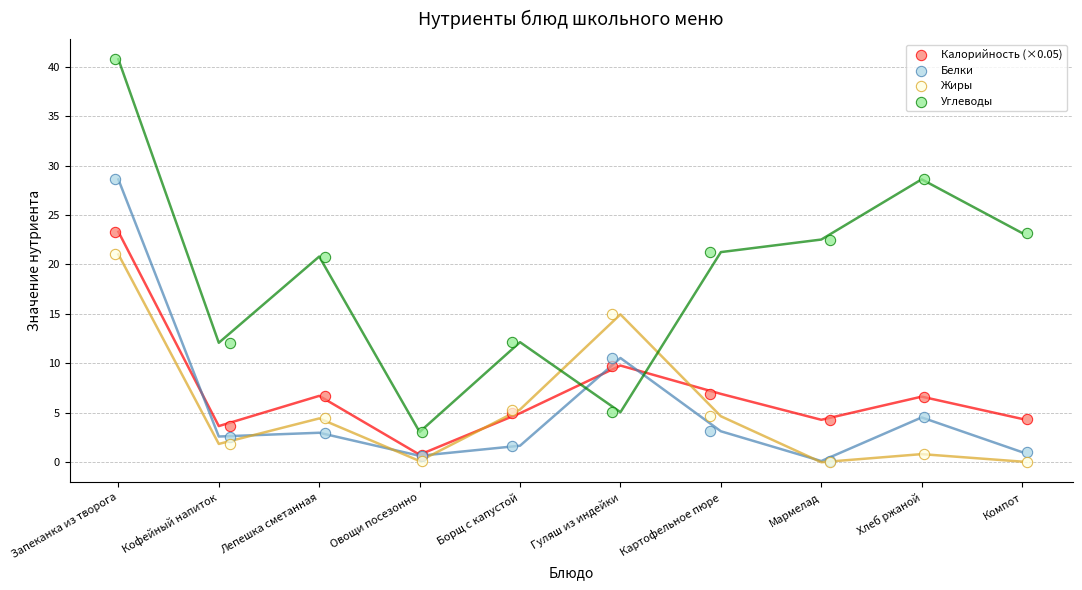

Which series reaches the maximum Y coordinate?

Углеводы